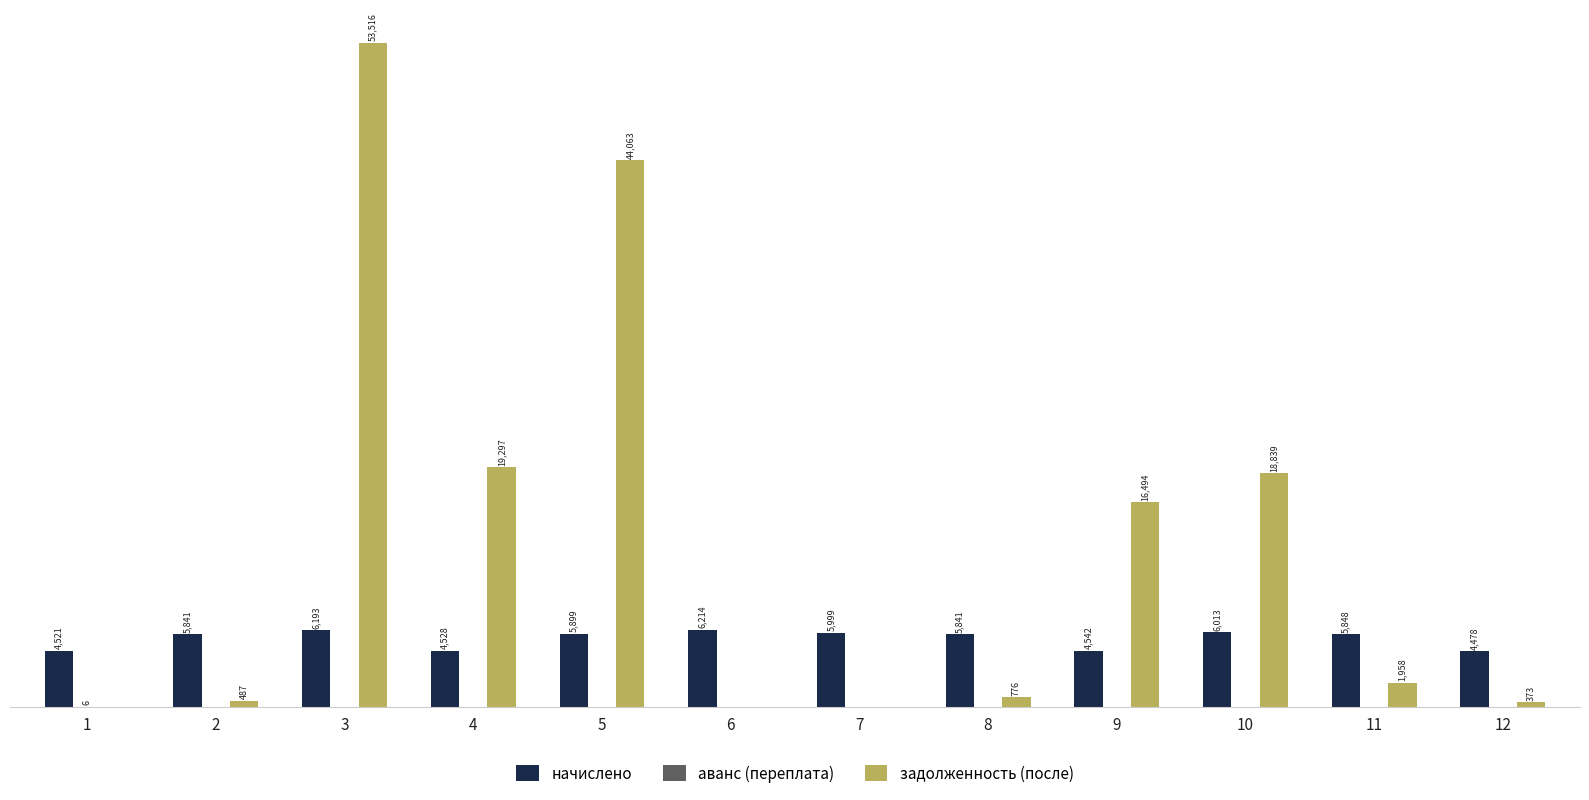

At which category does the chart reach its peak across all series?

3